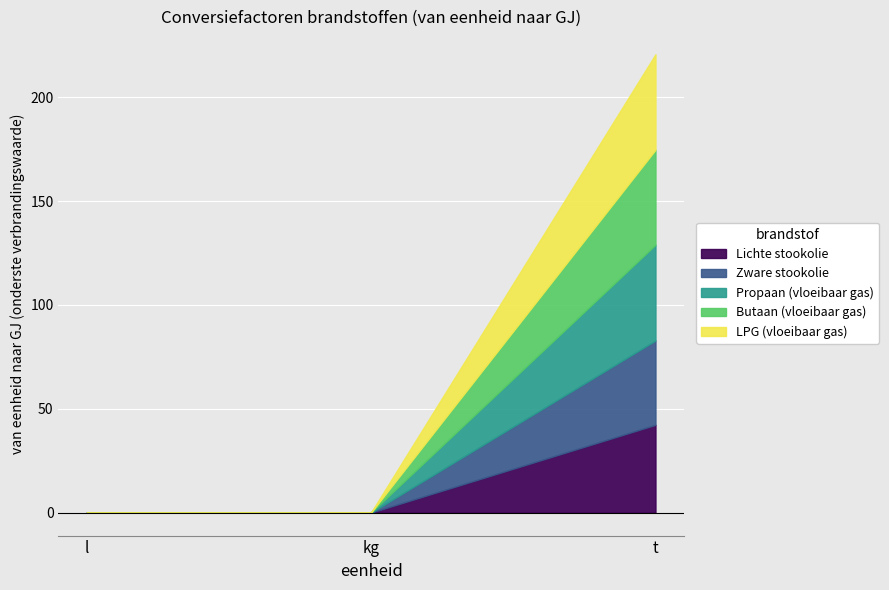

At which label does Propaan (vloeibaar gas) reach its peak?

t